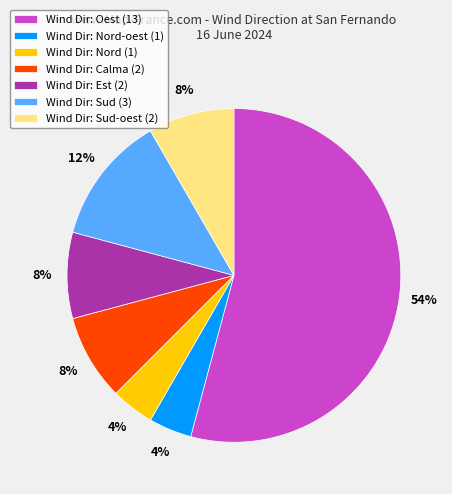

How many slices are in this pie chart?

7